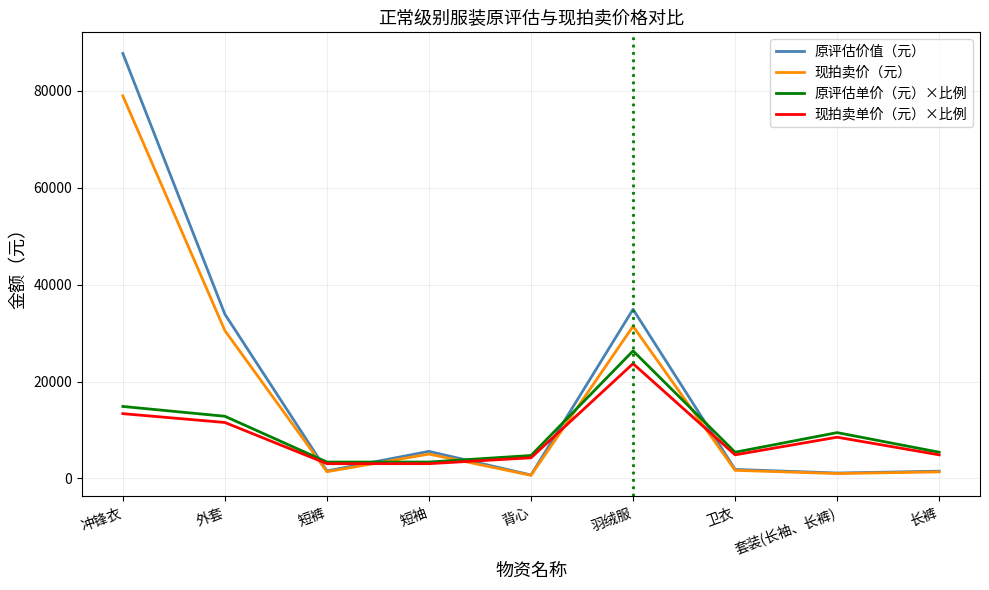

What is the maximum value for 现拍卖单价（元）×比例?

23688.7